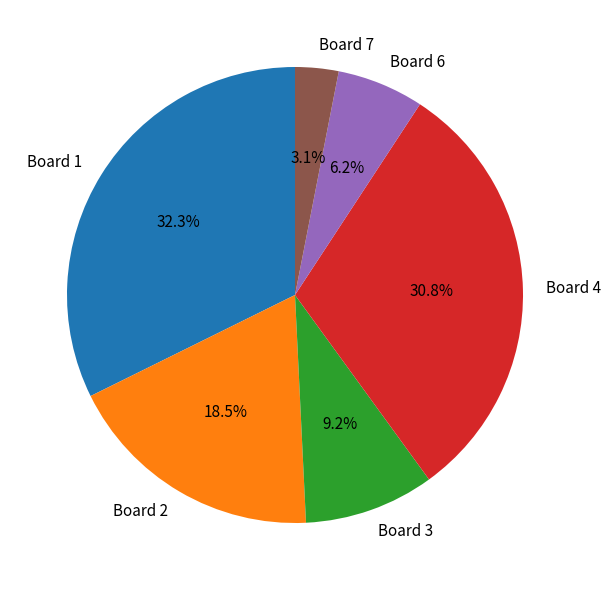

Do Board 6 and Board 2 together represent more than half of the pie?

No